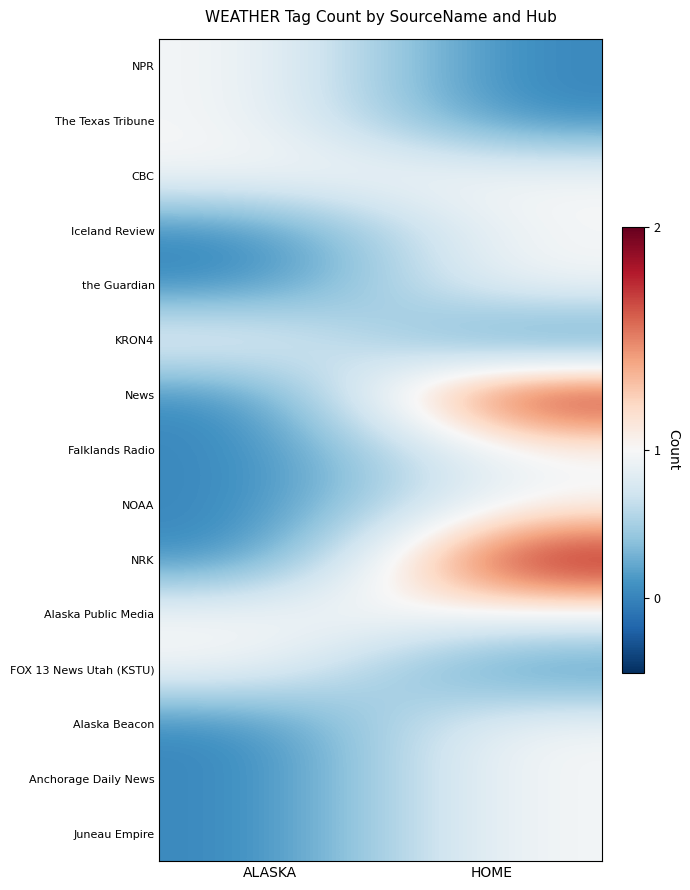

Reading left to right, list all the values displayed in this chart.

NPR: ALASKA=1	HOME=0
The Texas Tribune: ALASKA=1	HOME=0
CBC: ALASKA=1	HOME=1
Iceland Review: ALASKA=0	HOME=1
the Guardian: ALASKA=0	HOME=1
KRON4: ALASKA=1	HOME=0
News: ALASKA=0	HOME=2
Falklands Radio: ALASKA=0	HOME=1
NOAA: ALASKA=0	HOME=1
NRK: ALASKA=0	HOME=2
Alaska Public Media: ALASKA=1	HOME=1
FOX 13 News Utah (KSTU): ALASKA=1	HOME=0
Alaska Beacon: ALASKA=0	HOME=1
Anchorage Daily News: ALASKA=0	HOME=1
Juneau Empire: ALASKA=0	HOME=1